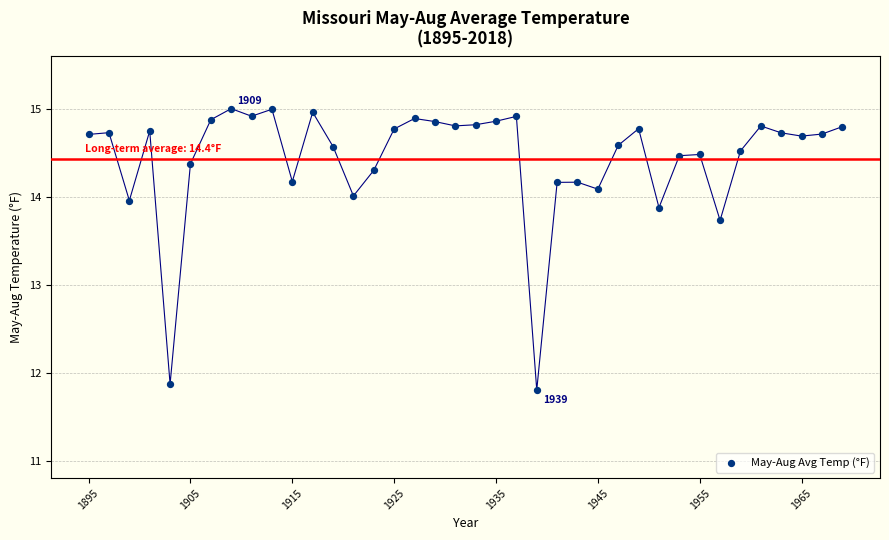

What Y value in the scatter plot is closest to 13?

13.7